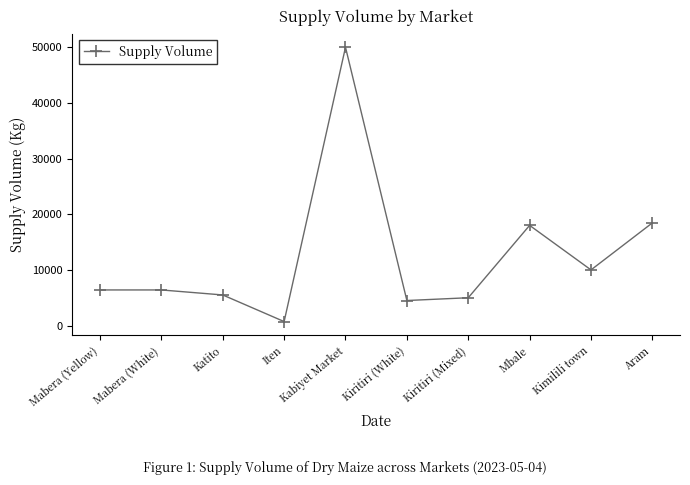

True or false: the data shows 4500 at Kiritiri (White).

True